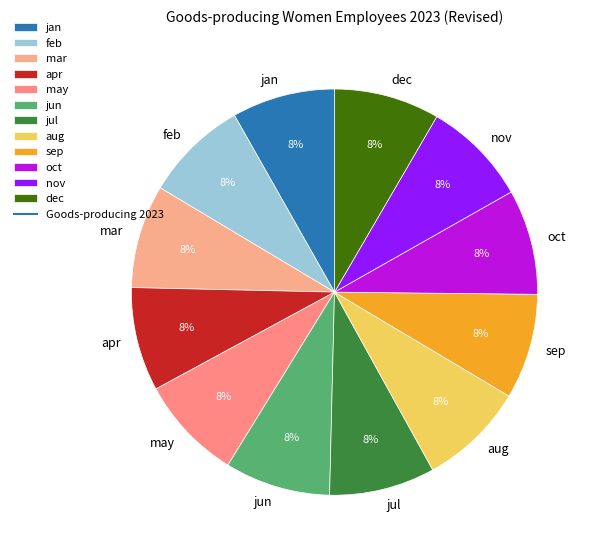

Is there any slice that represents more than half of the pie?

No